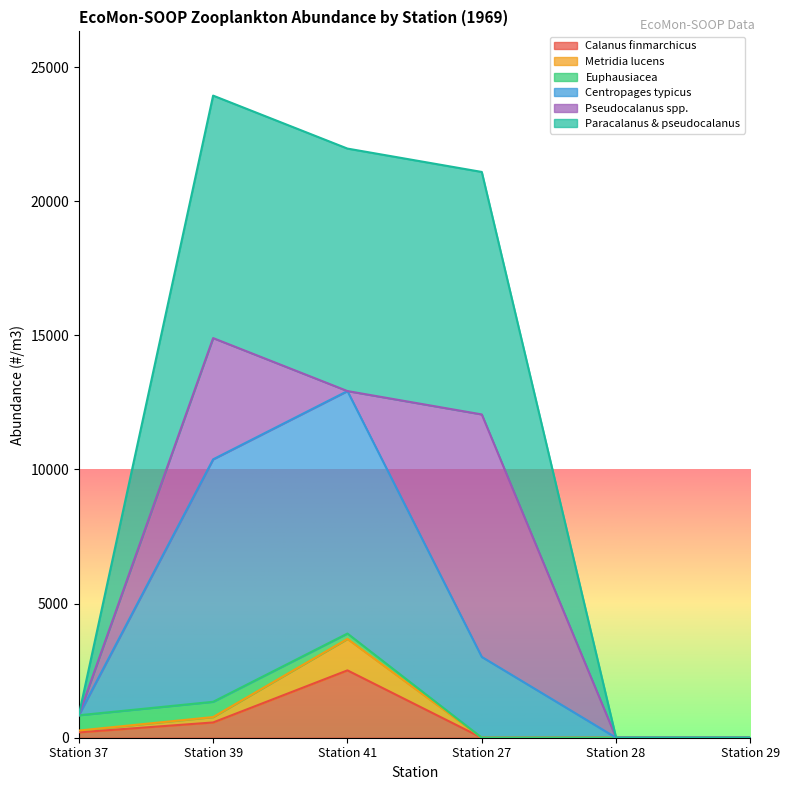

What is the label of the 4th point from the right?

Station 41